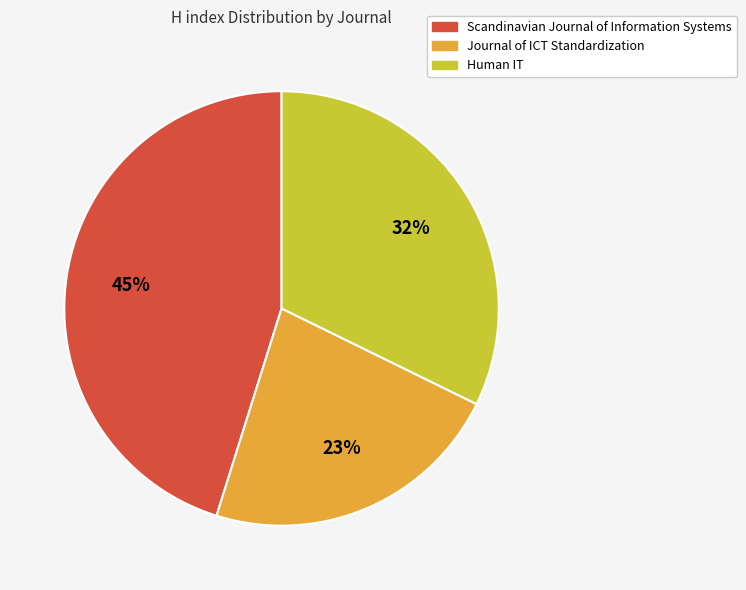

To the nearest percent, what portion does Human IT represent?

32%